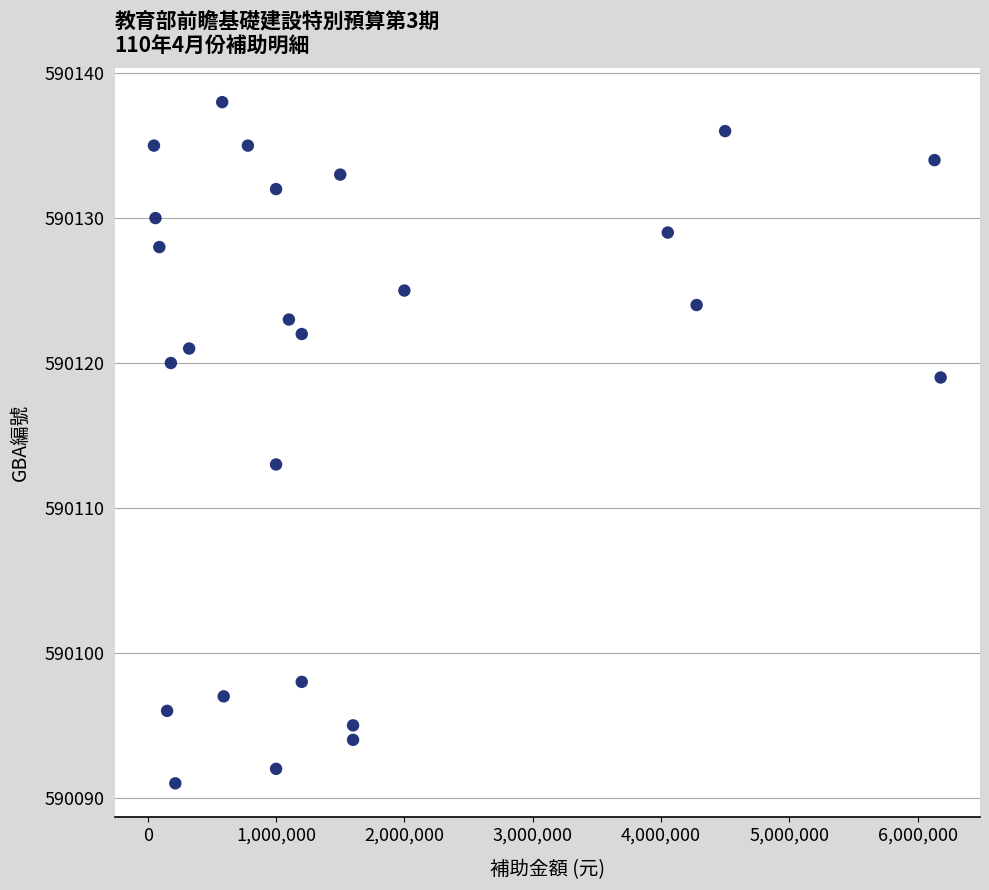

What is the range of Y values (max minus min)?

47